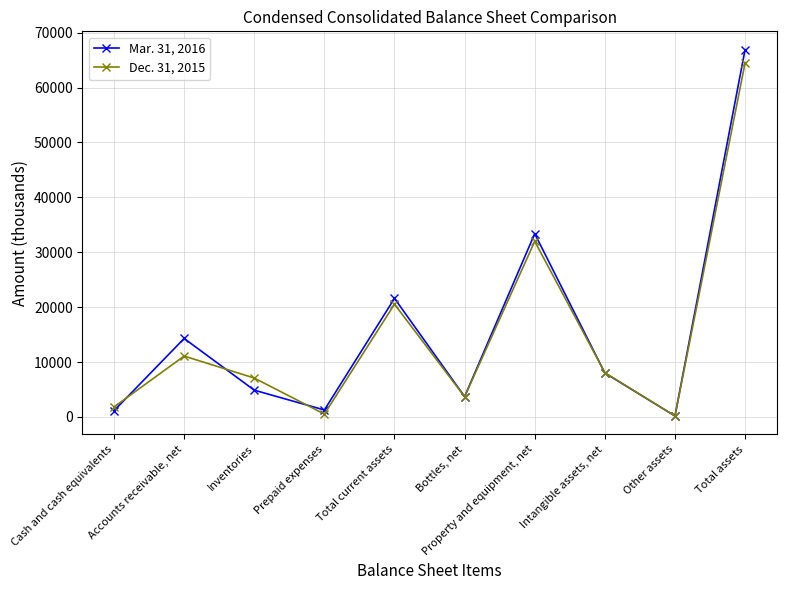

At which category does Dec. 31, 2015 reach its first local valley?

Prepaid expenses